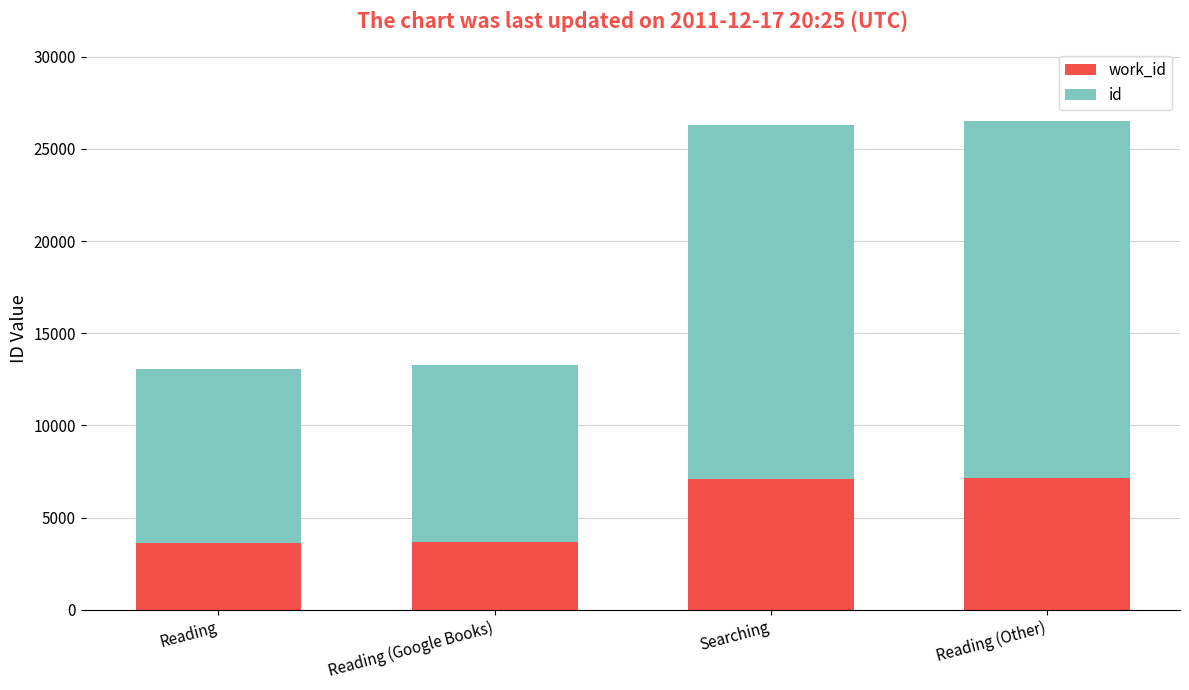

What is the total value across all series at Reading (Other)?

26484